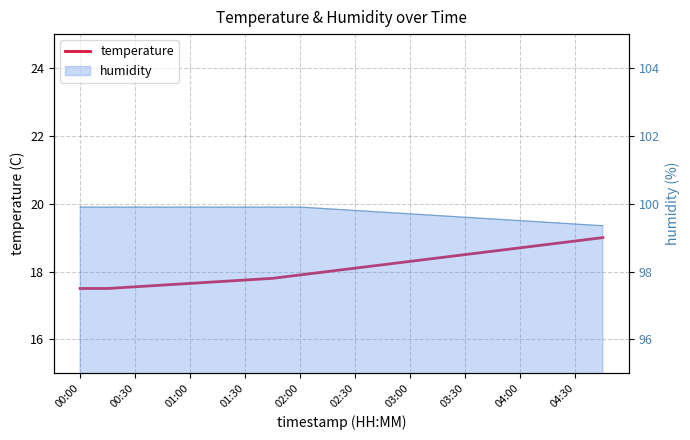

What is the difference between the maximum and minimum values?

1.5